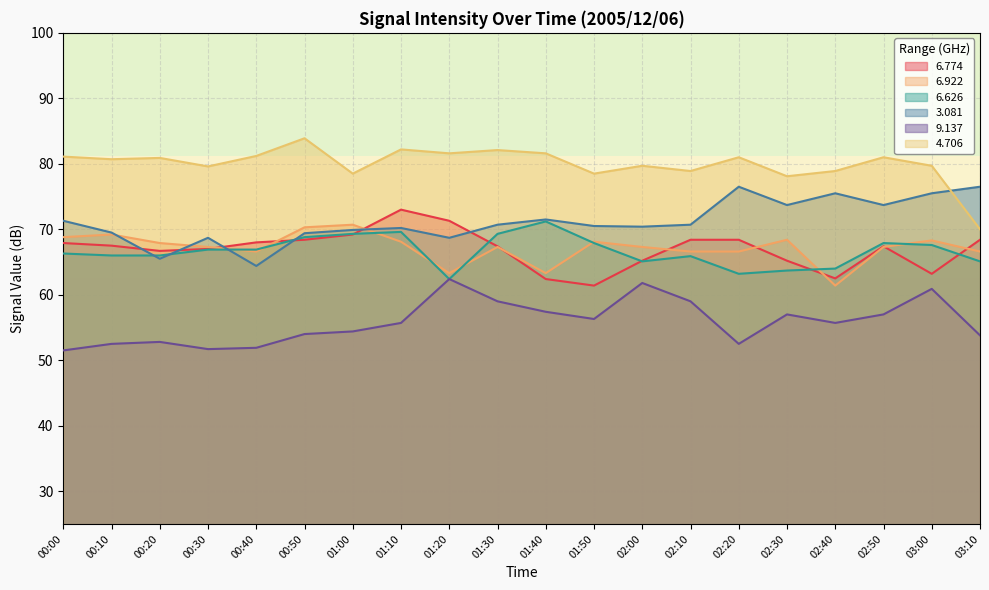

Between 01:10 and 02:00, which is larger?

01:10